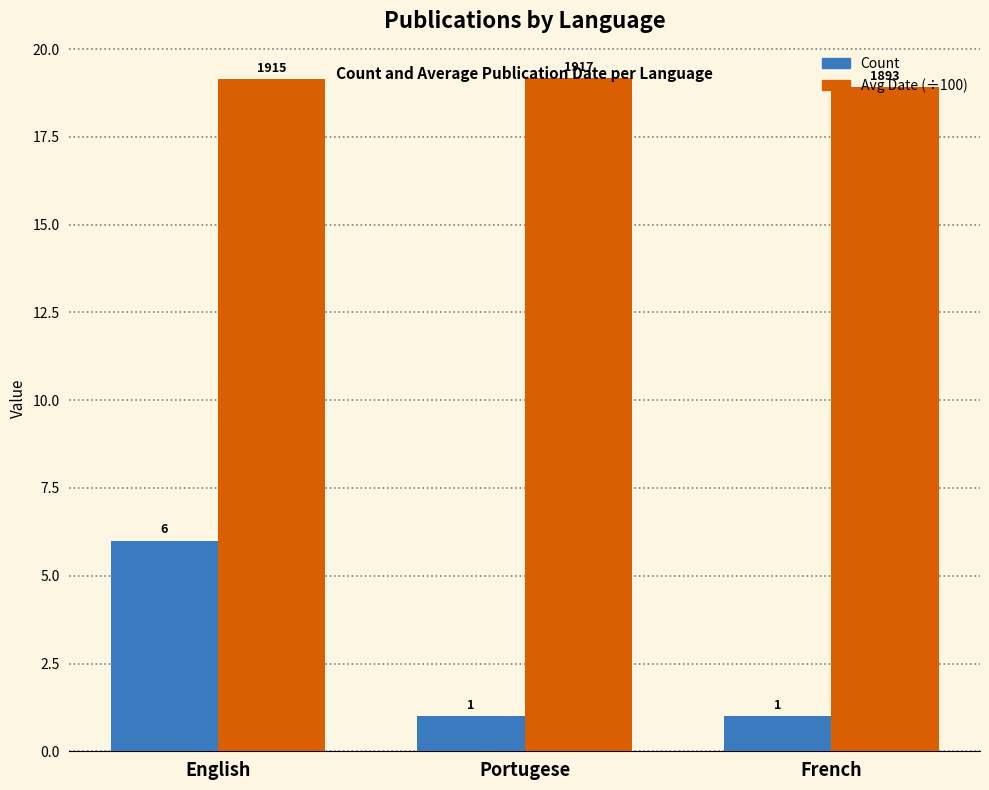

Does the chart contain any negative values?

No